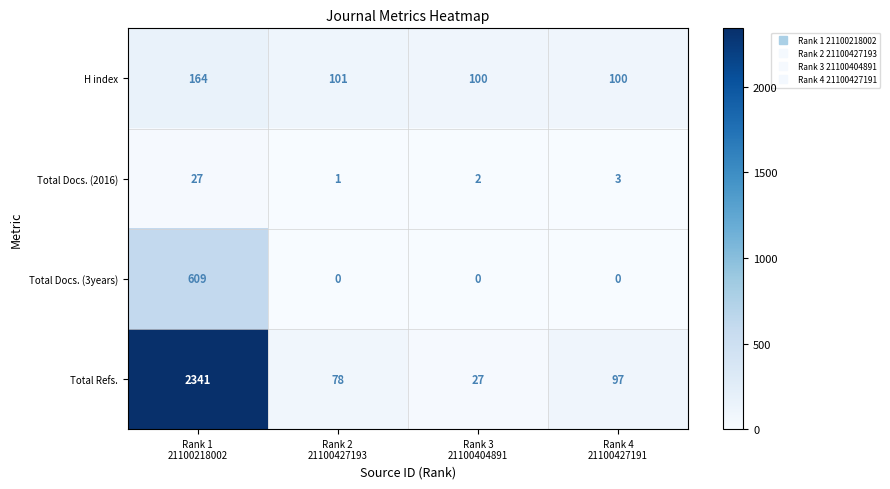

Rank the series at Rank 4
21100427191 from lowest to highest value.

Total Docs. (3years), Total Docs. (2016), Total Refs., H index